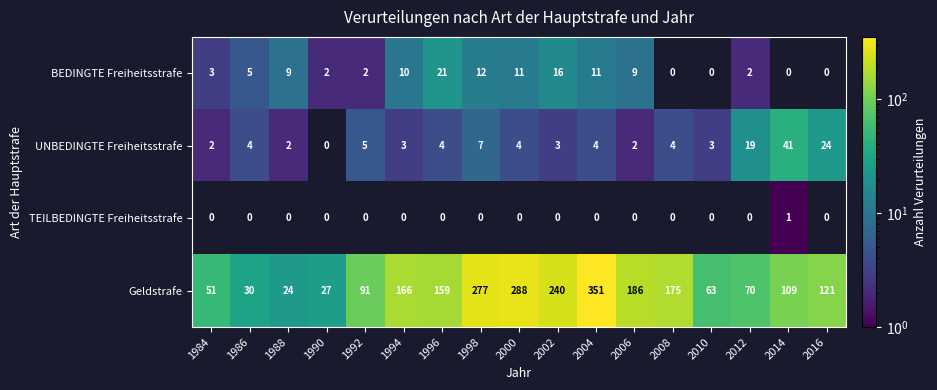

What is the difference between the highest and lowest values at 1988?

24